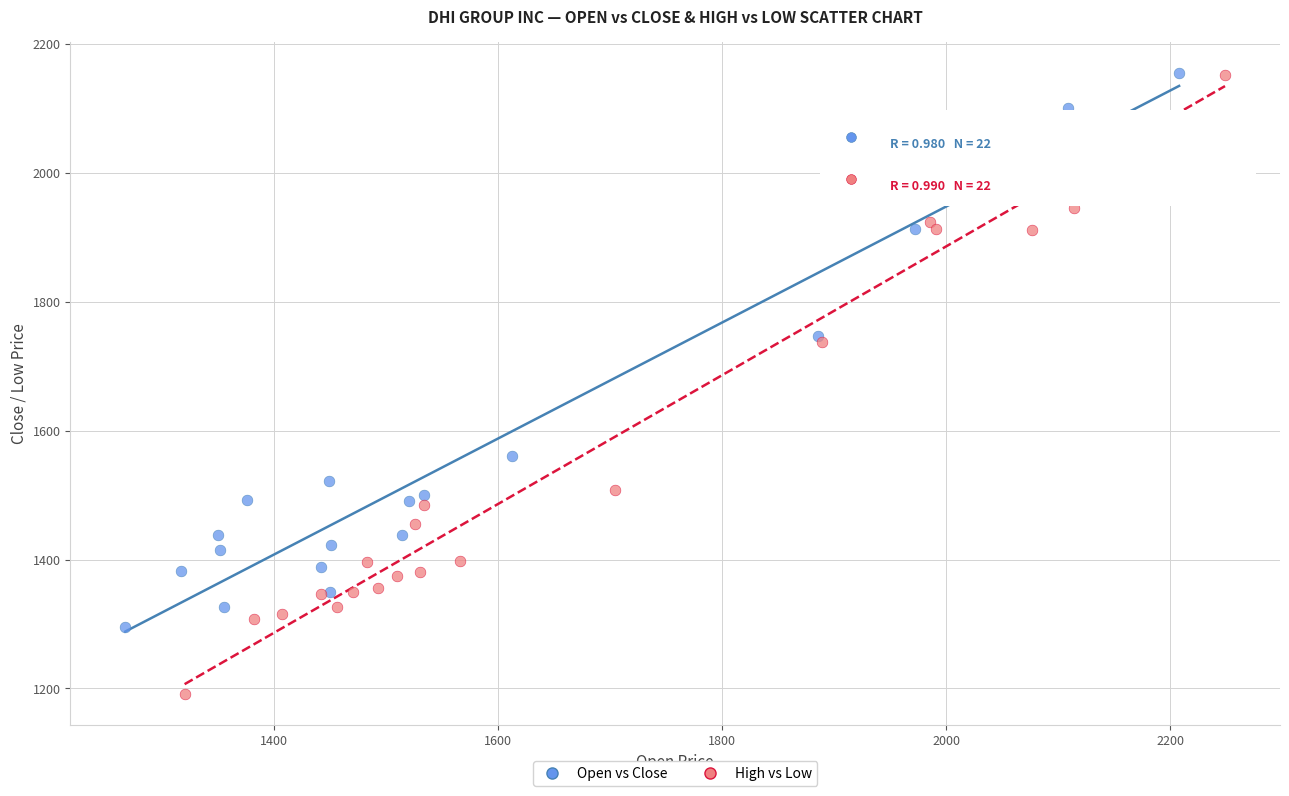

Which series has the widest spread of Y values?

High vs Low